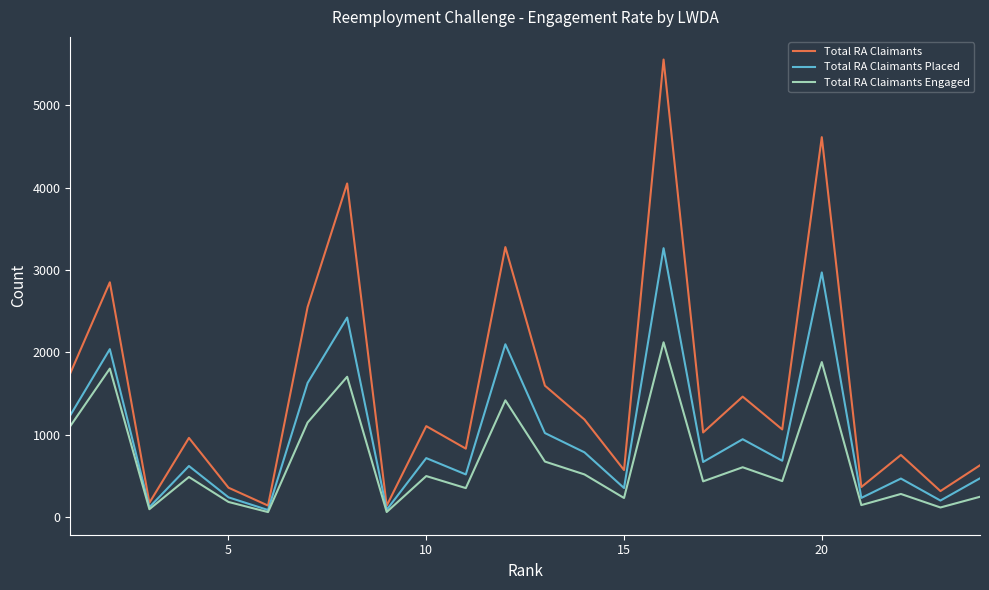

Which series has the widest spread of values?

Total RA Claimants